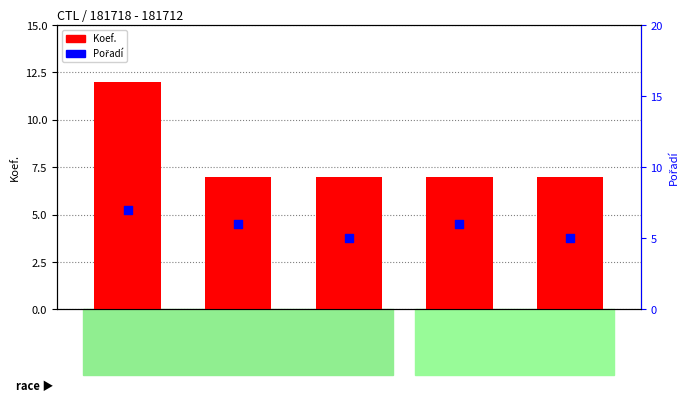

Which series contains the lowest Y value?

Pořadí